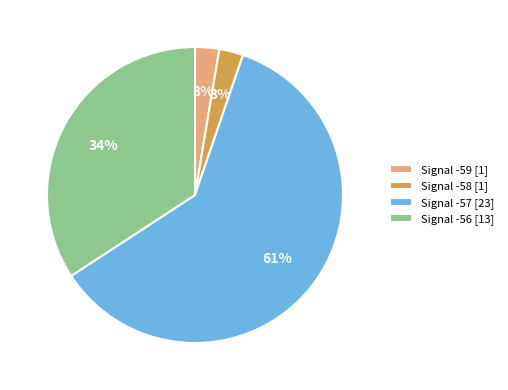

Which category has the biggest portion of the pie?

Signal -57 [23]